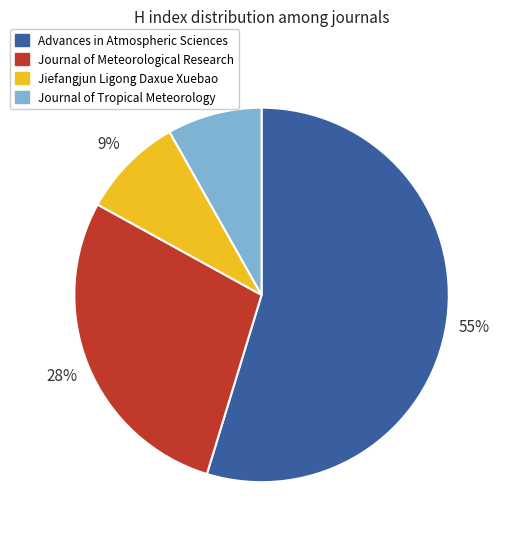

What is the majority slice?

Advances in Atmospheric Sciences